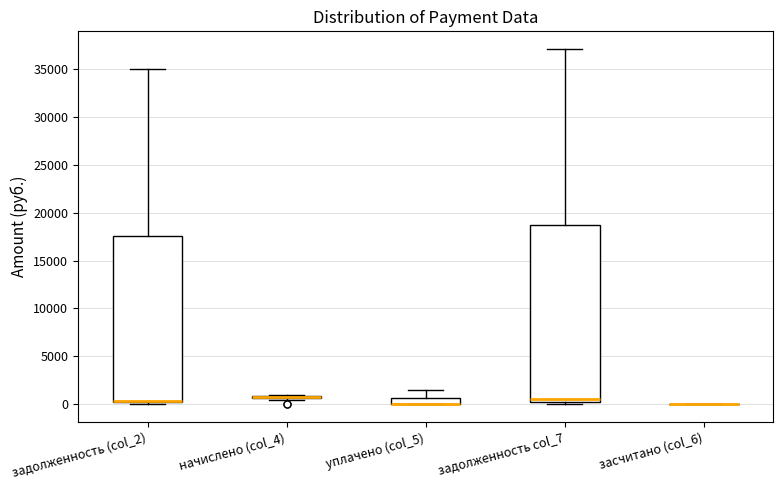

Where does the median line of the box for задолженность col_7 sit on the y-axis? The values are not printed on the chart, so give them approximately, as read against the axis.

500